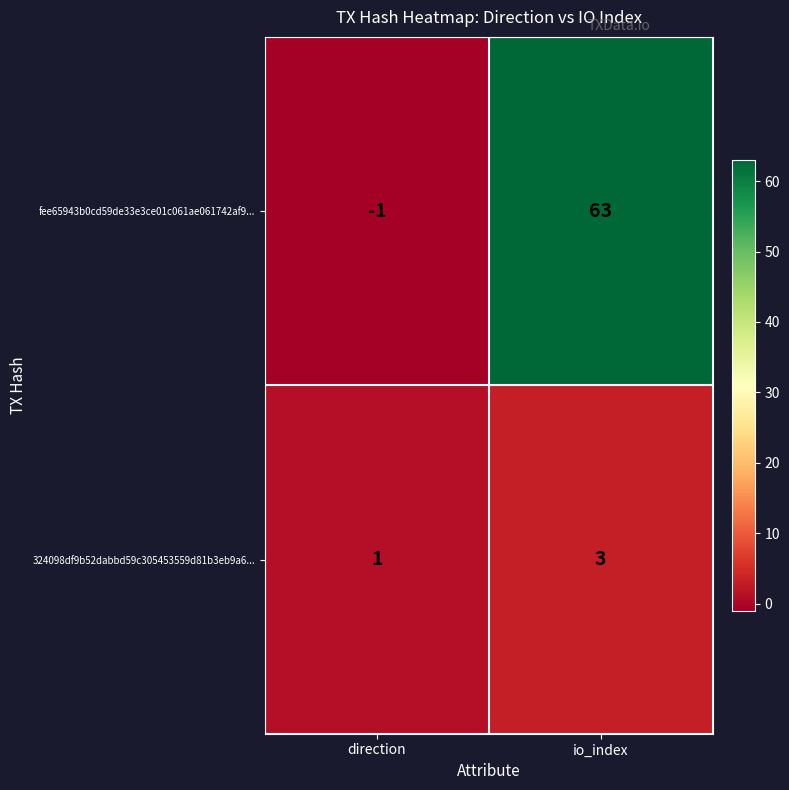

The 324098df9b52dabbd59c305453559d81b3eb9a6... series shows 1 at io_index. True or false?

False